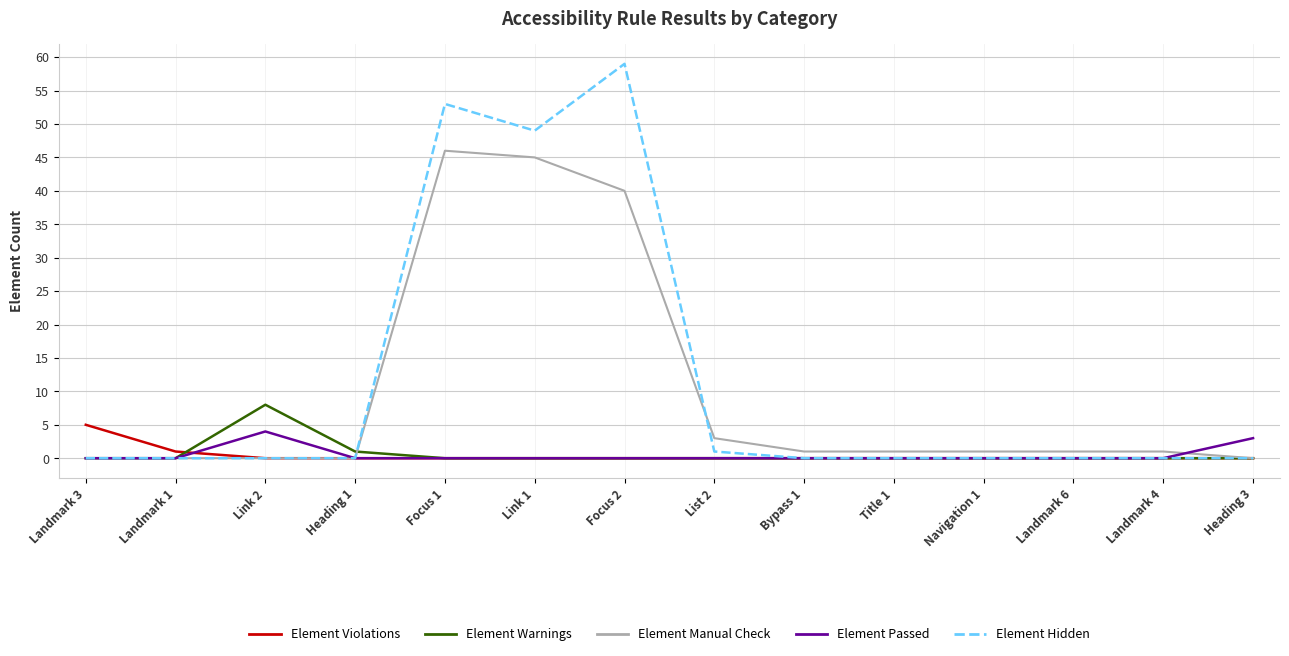

At which label does Element Warnings reach its peak?

Link 2